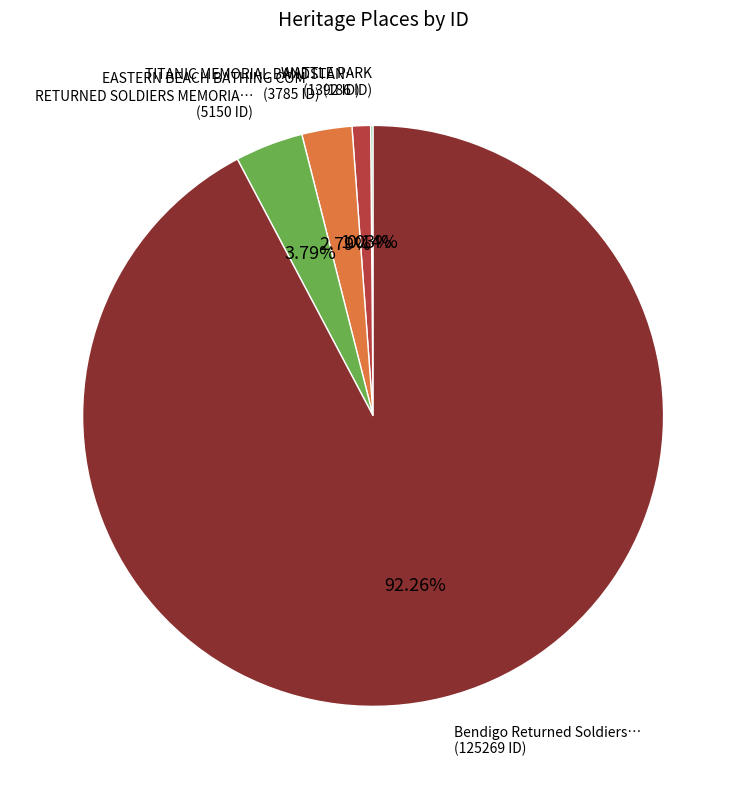

Is there any slice that represents more than half of the pie?

Yes